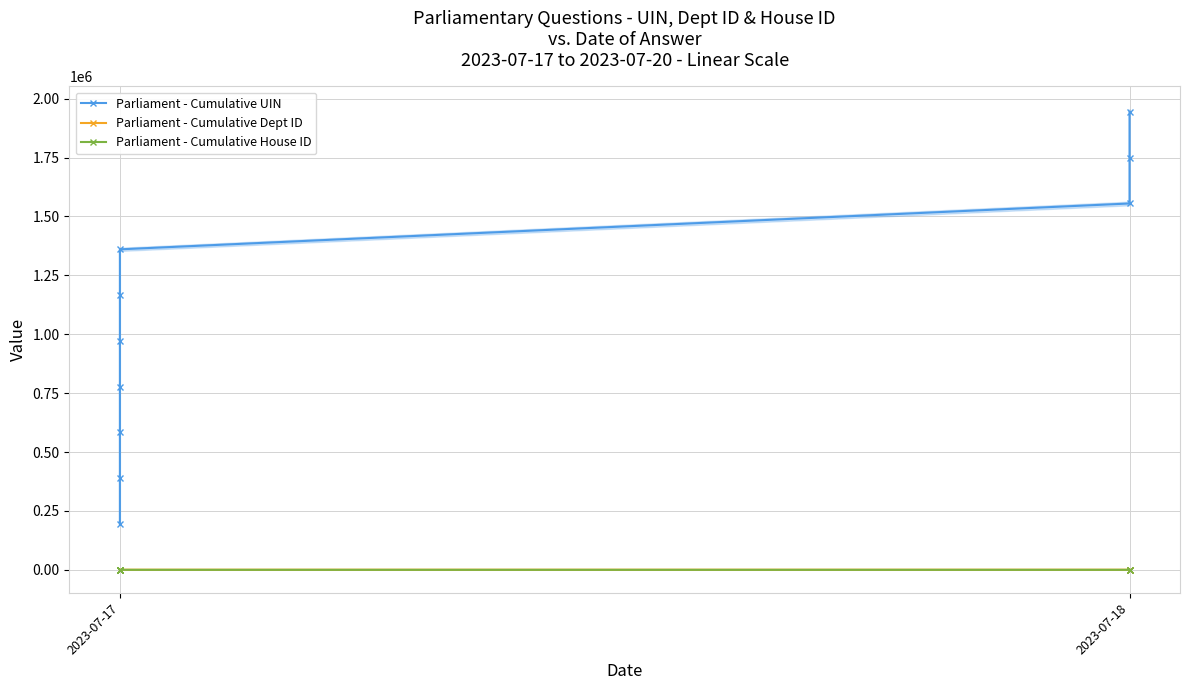

True or false: Parliament - Cumulative UIN and Parliament - Cumulative Dept ID intersect in this chart.

False